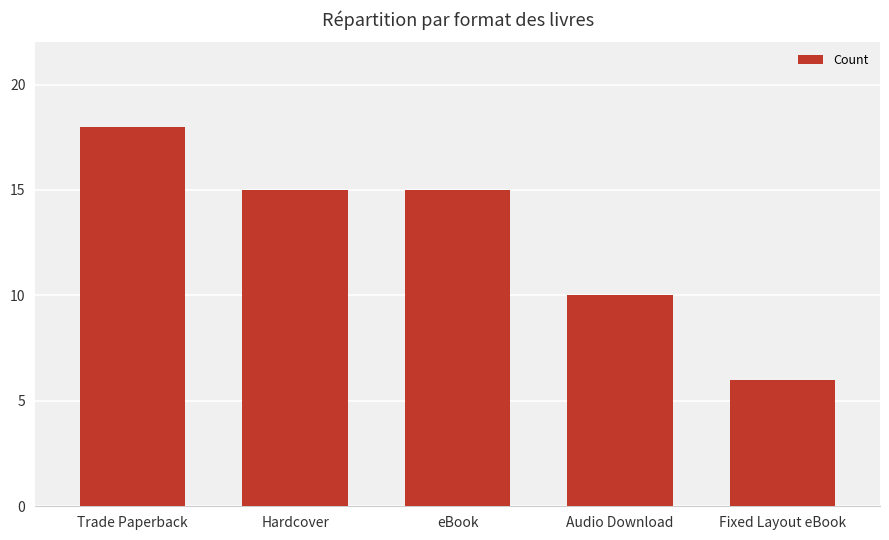

Are the bars grouped side by side (vs. stacked)?

No